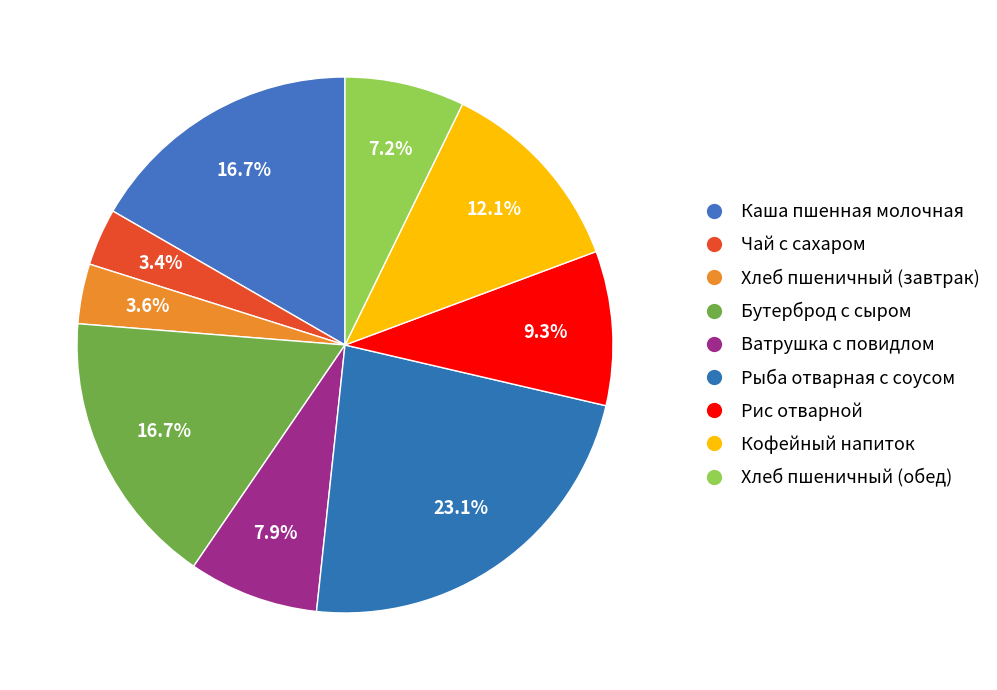

To the nearest percent, what is the difference between the Чай с сахаром and Кофейный напиток slice percentages?

9%